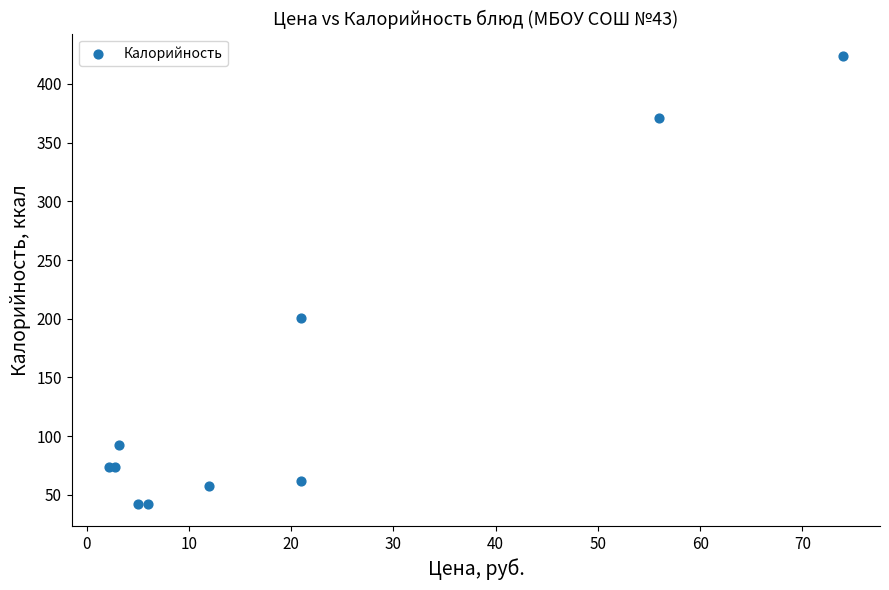

What Y value in the scatter plot is closest to 233?

200.7